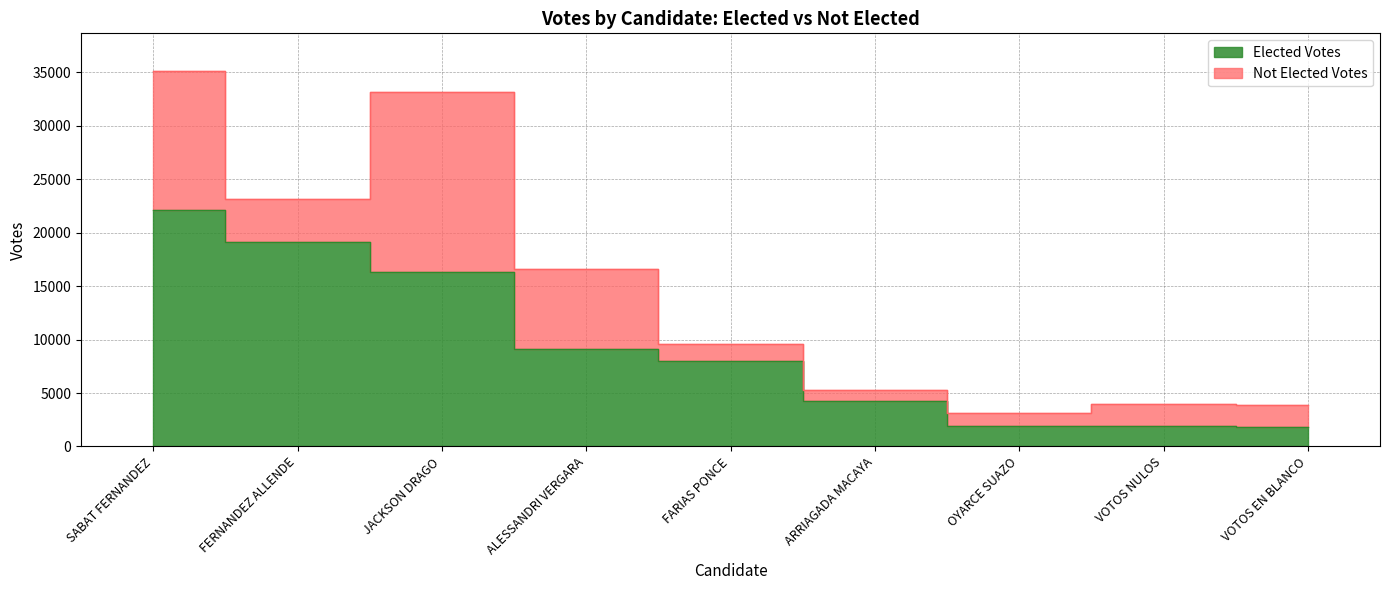

What is the difference between the values at FARIAS PONCE and JACKSON DRAGO?

8361